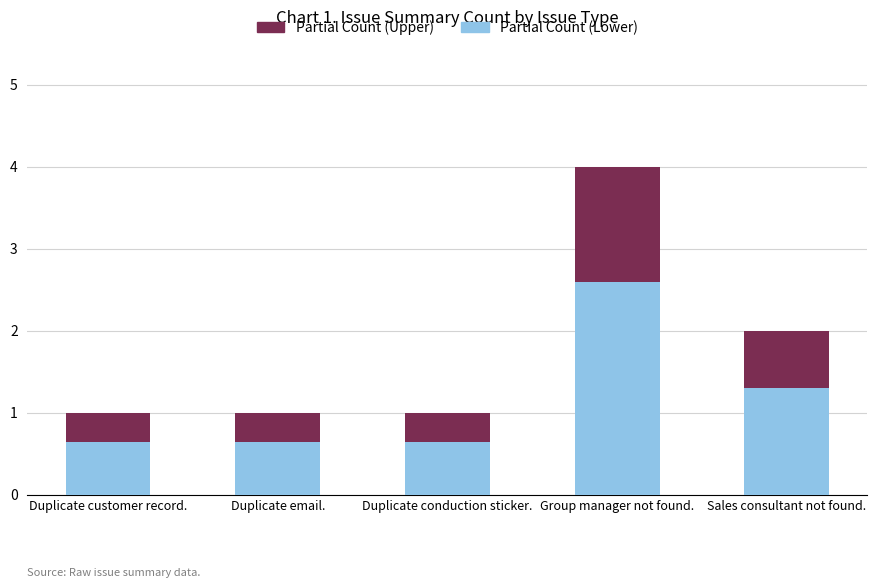

What value does the Partial Count (Lower) series have at Group manager not found.?

2.6